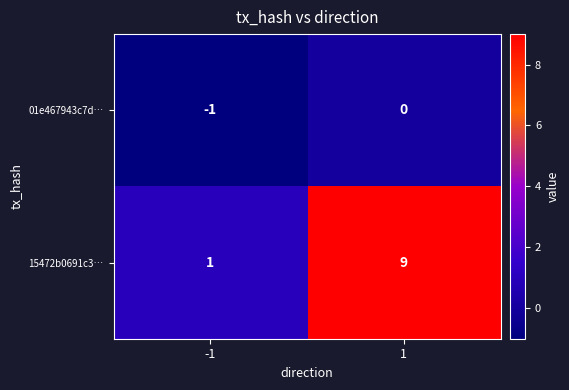

List the series in order of their overall mean, highest first.

15472b0691c3…, 01e467943c7d…